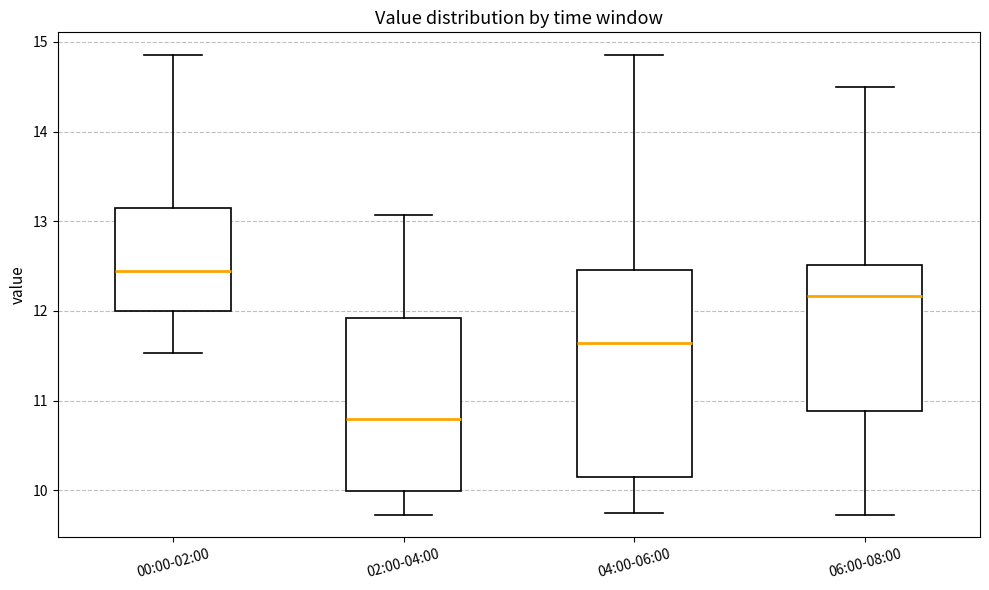

Where is the upper edge of the box for 06:00-08:00 on the y-axis? The values are not printed on the chart, so give them approximately, as read against the axis.

12.5